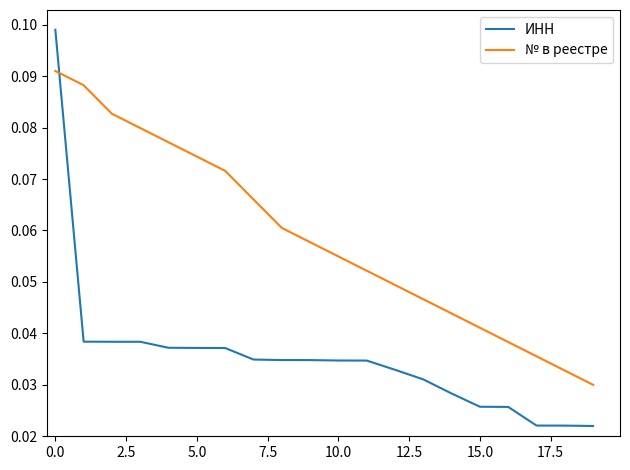

After their last crossing, which series has the higher values: № в реестре or ИНН?

№ в реестре